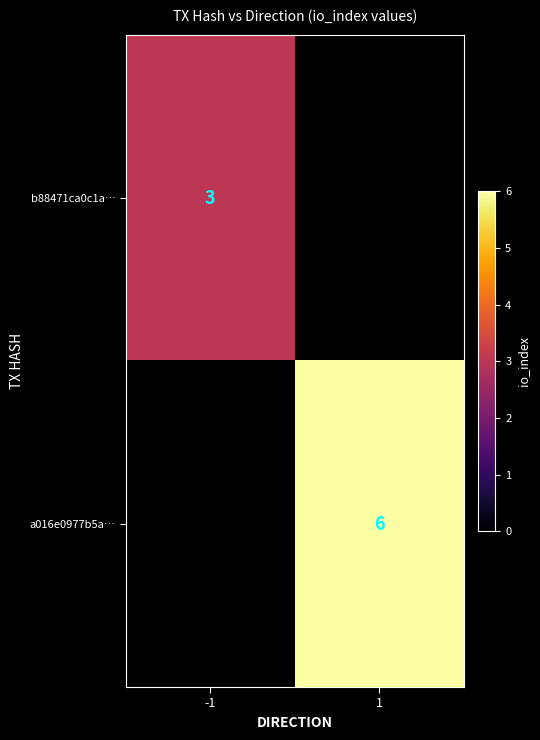

Is the value of a016e0977b5a… at 1 greater than the value of b88471ca0c1a… at -1?

Yes